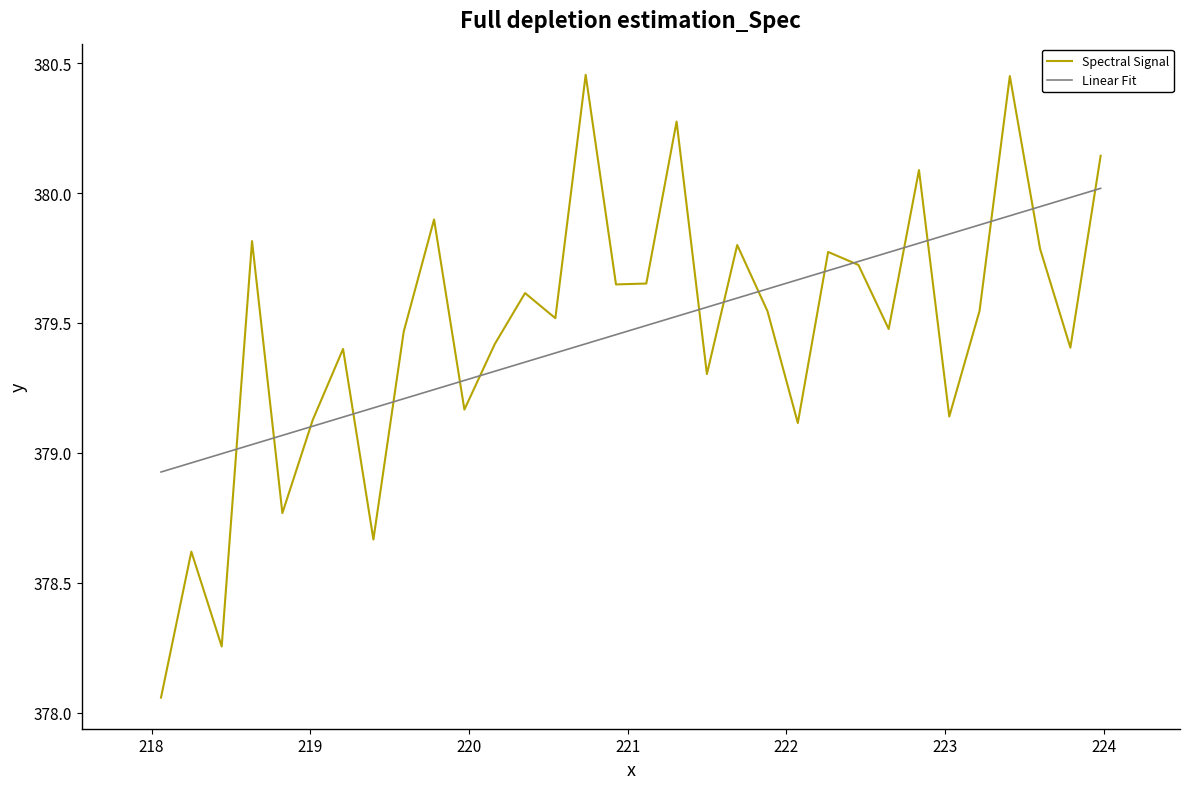

Which series has the widest spread of values?

Spectral Signal